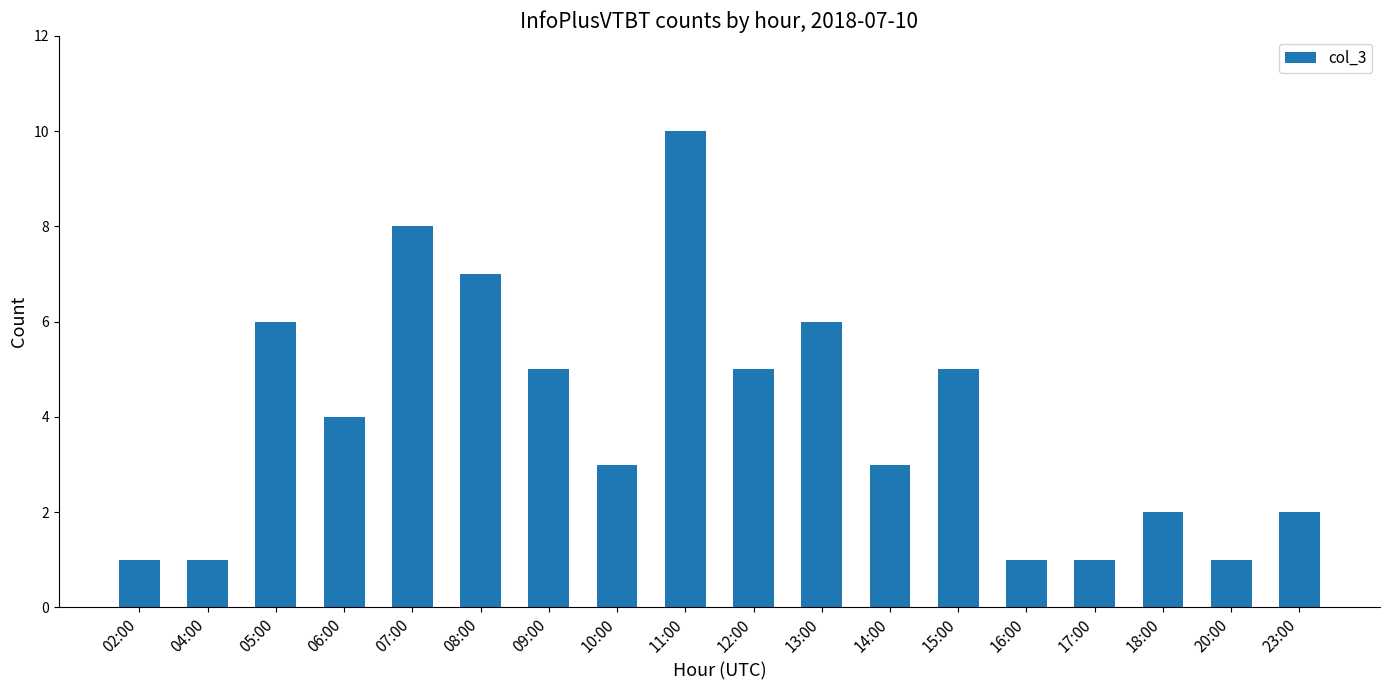

What is the label of the 5th bar from the right?

16:00